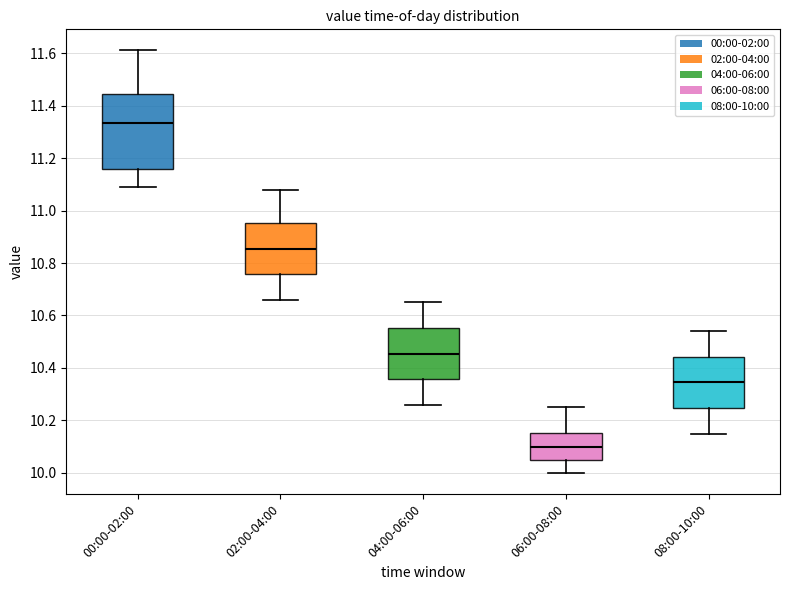

Where does the median line of the box for 00:00-02:00 sit on the y-axis? The values are not printed on the chart, so give them approximately, as read against the axis.

11.34